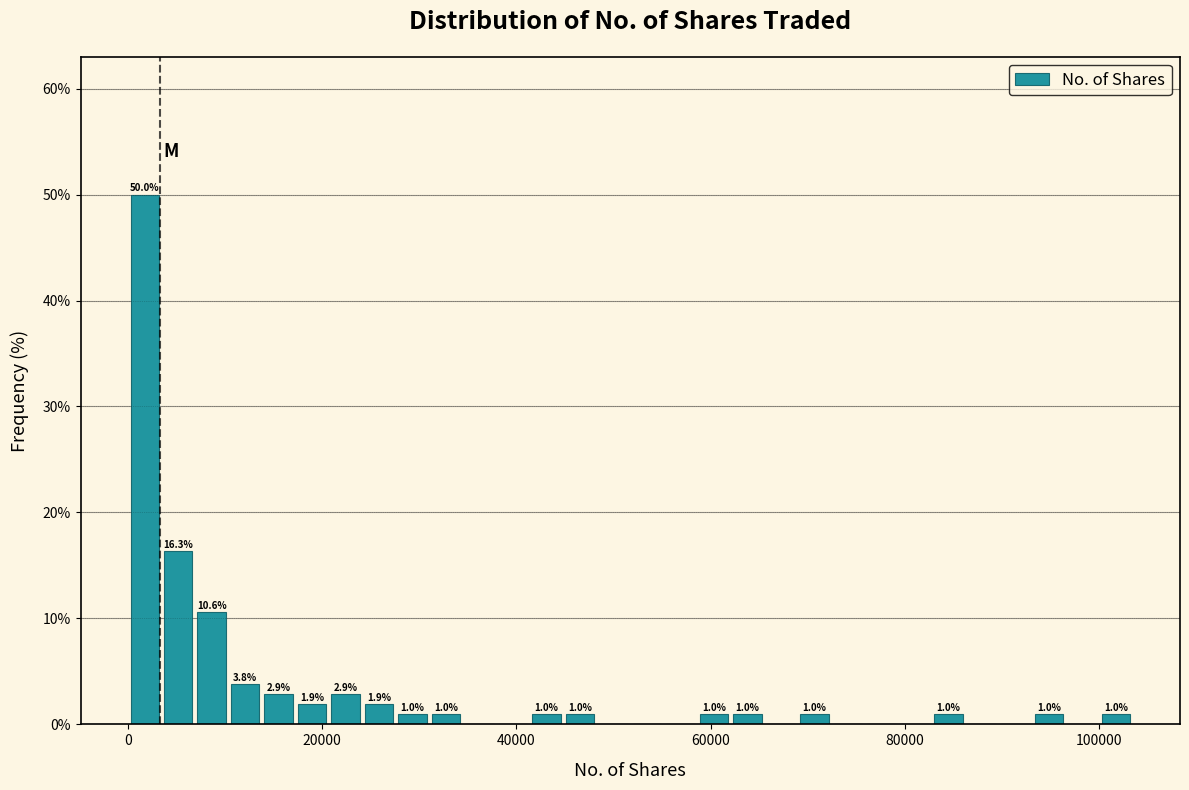

Around what value on the x-axis is the tallest bar? Give the approximate position of its centre, as read against the axis.

2000